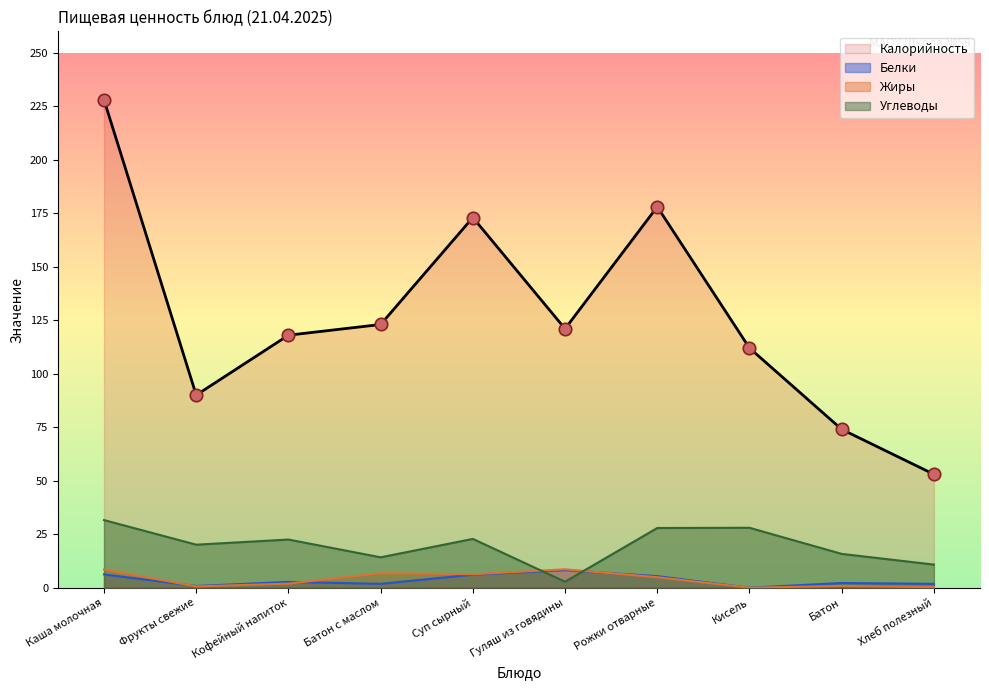

At which category is the sum across all series the highest?

Каша молочная